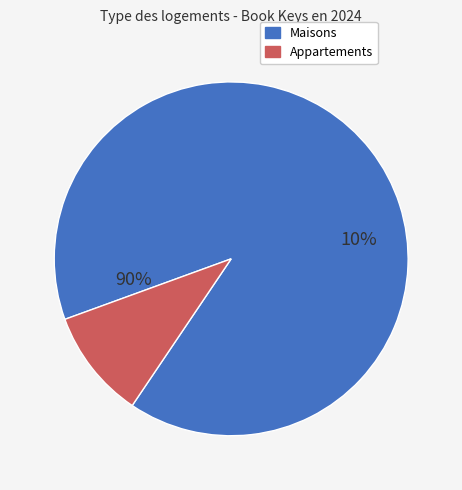

The 10 slice represents 10% of the pie. True or false?

True